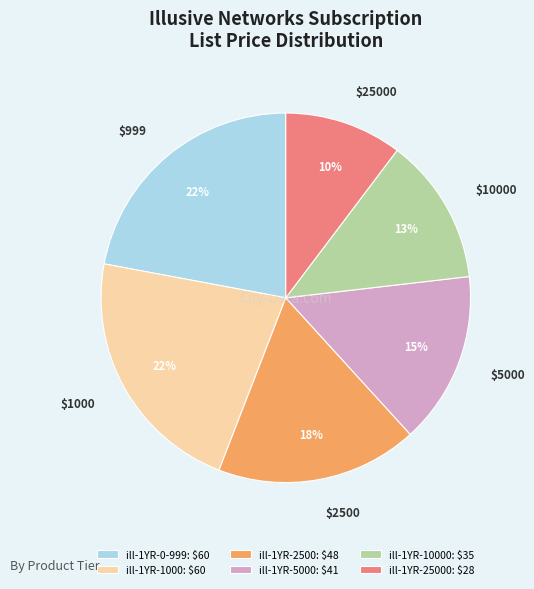

Which category has the smallest portion of the pie?

ill-1YR-25000: $28